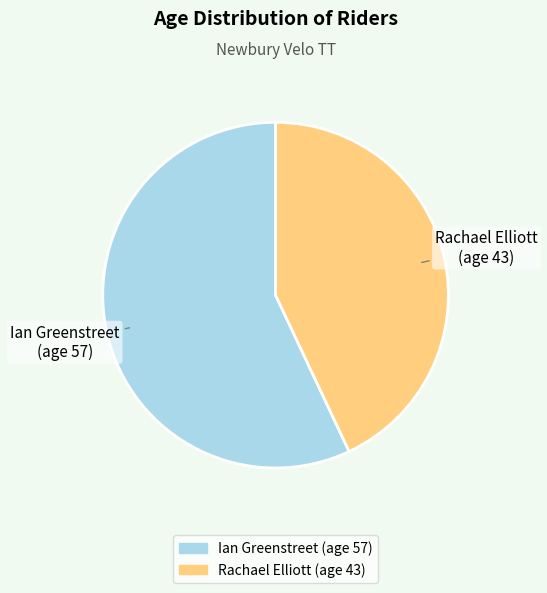

How many slices are in this pie chart?

2